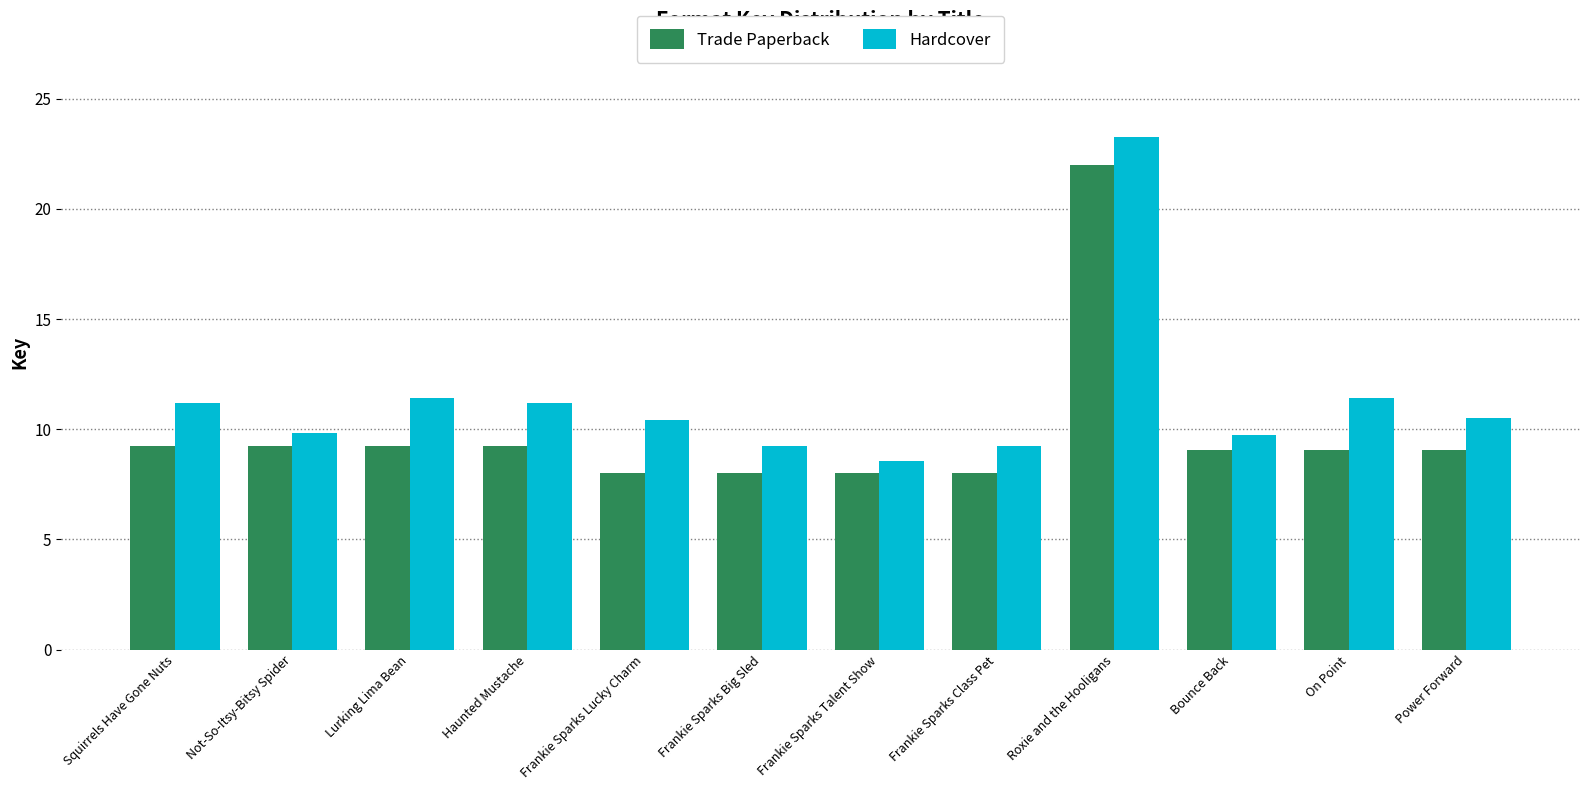

What is the maximum value for Trade Paperback?

22.0